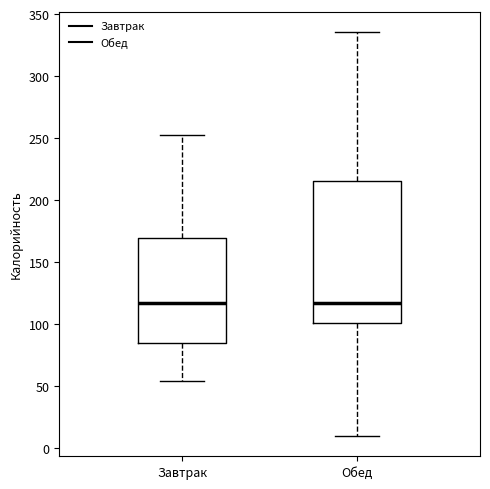

Where is the upper edge of the box for Обед on the y-axis? The values are not printed on the chart, so give them approximately, as read against the axis.

215